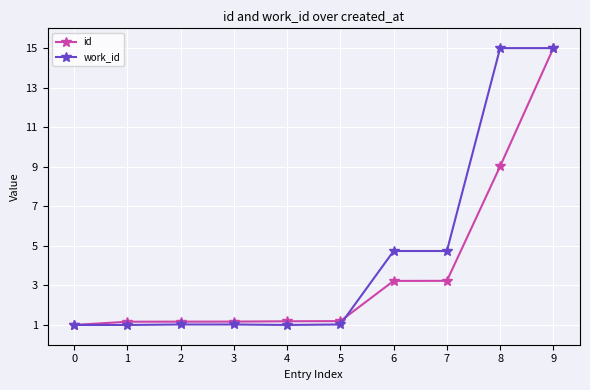

Which series changed the most between 5 and 6?

work_id